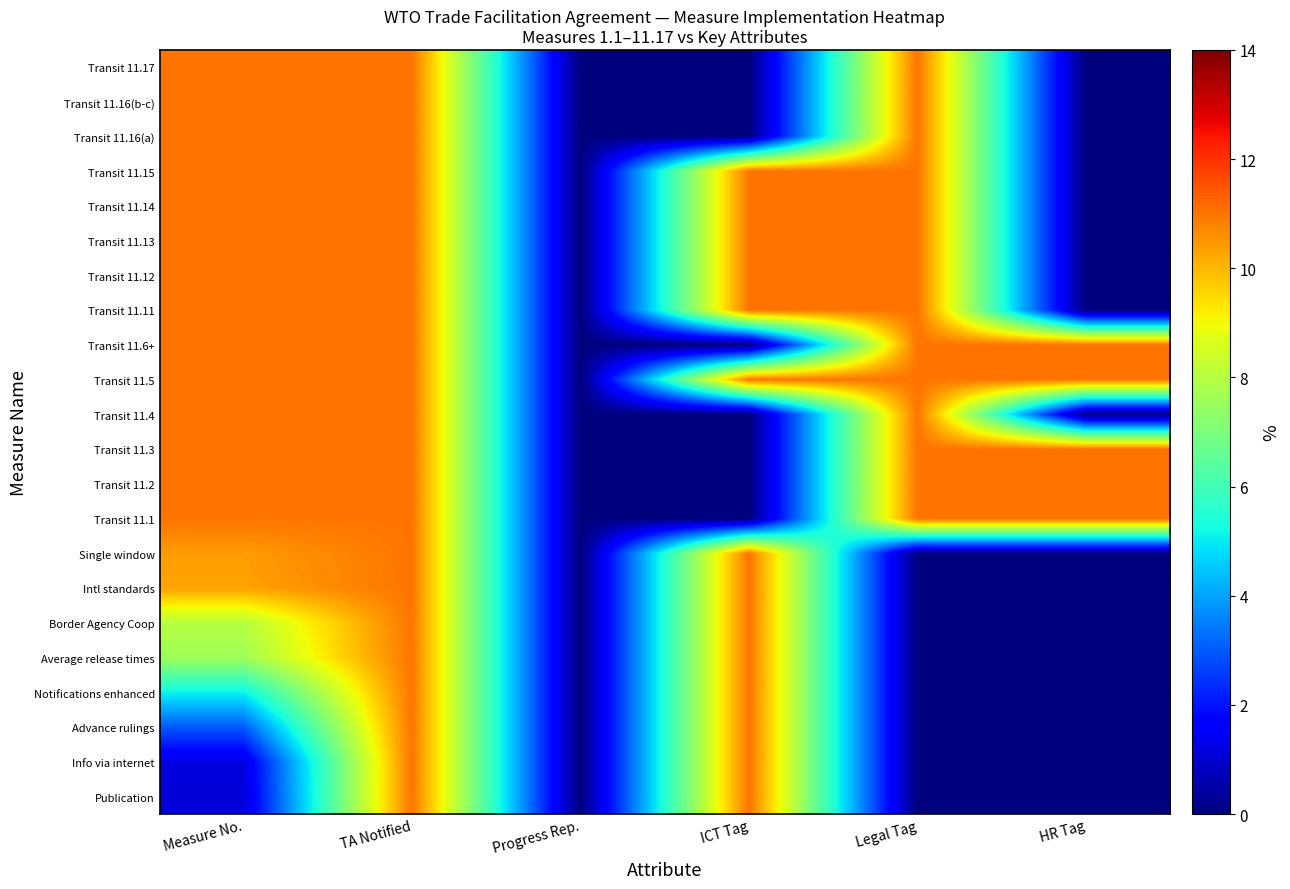

At which category is the sum across all series the highest?

TA Notified